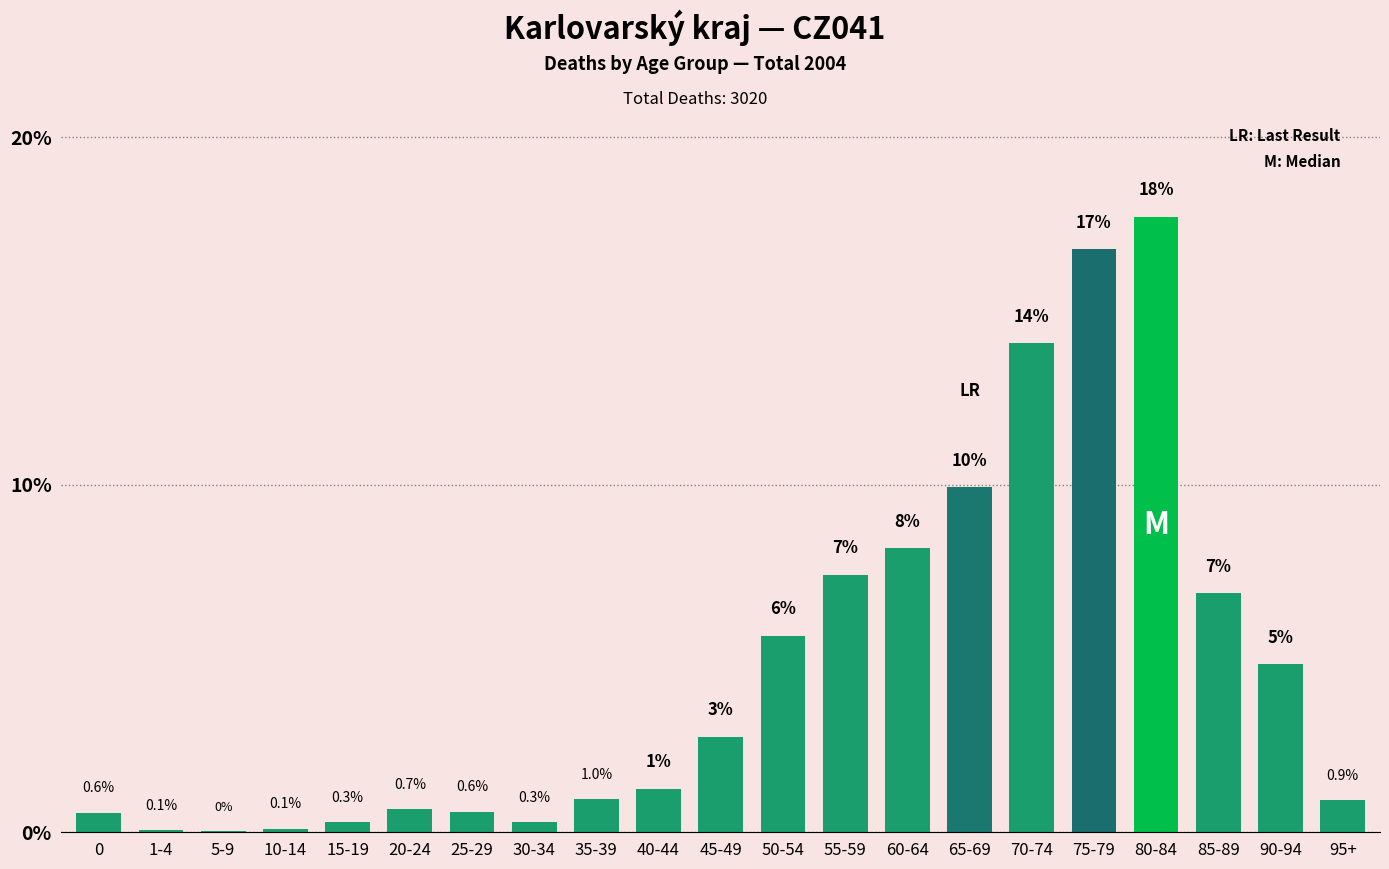

Where is the data nearest to the value 8?

60-64